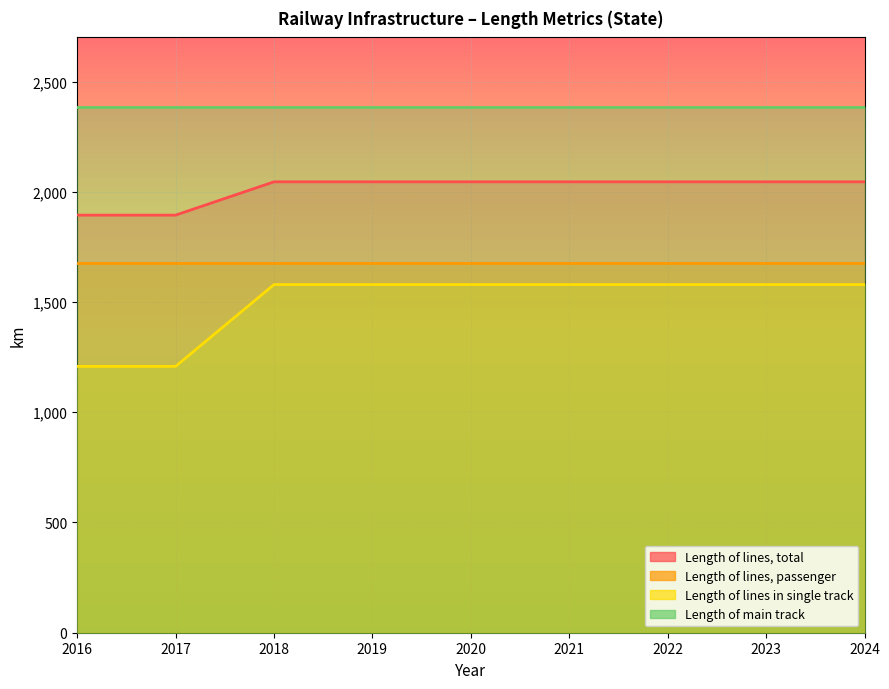

Which series has the largest range (max minus min)?

Length of lines in single track